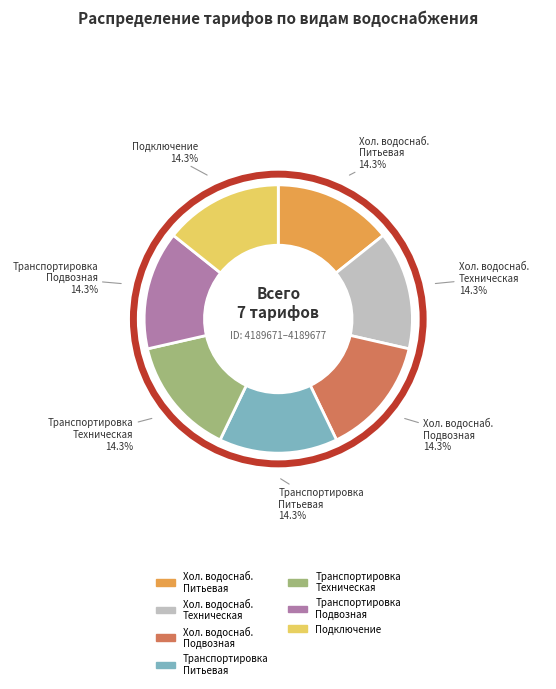

Is there a majority slice in this chart?

No